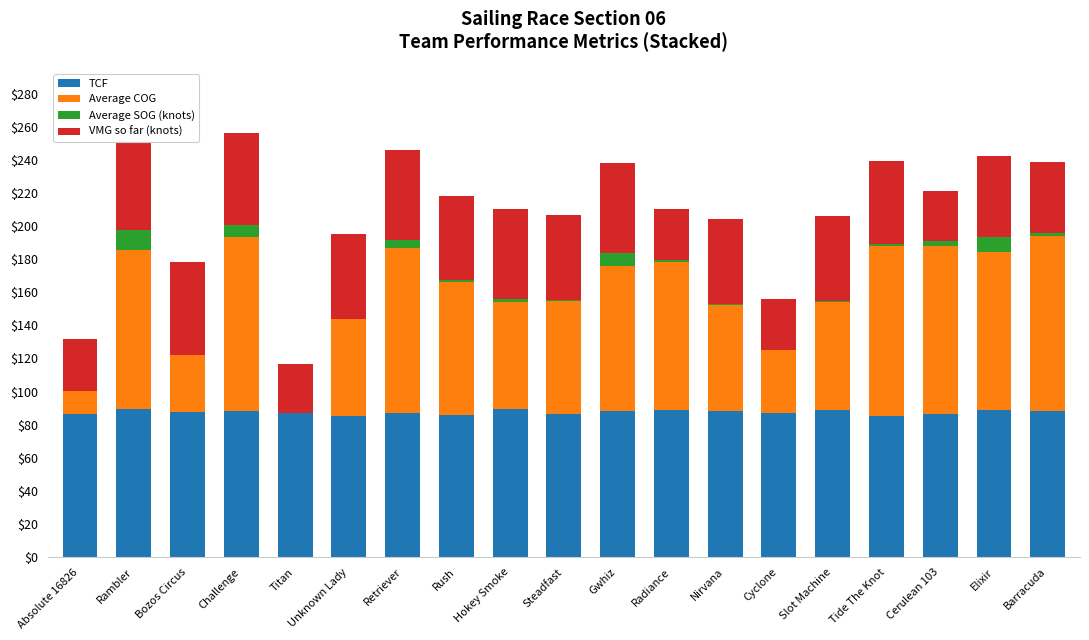

Reading left to right, extract all data points from this chart.

TCF: Absolute 16826=86.4	Rambler=89.4	Bozos Circus=87.6	Challenge=88.5	Titan=86.9	Unknown Lady=85.5	Retriever=86.9	Rush=85.7	Hokey Smoke=89.3	Steadfast=86.5	Gwhiz=88.5	Radiance=88.6	Nirvana=88.4	Cyclone=86.9	Slot Machine=89.1	Tide The Knot=85.4	Cerulean 103=86.4	Elixir=88.6	Barracuda=88.0
Average COG: Absolute 16826=14.1	Rambler=96.0	Bozos Circus=34.5	Challenge=105.0	Titan=0.0	Unknown Lady=58.5	Retriever=99.9	Rush=80.7	Hokey Smoke=64.8	Steadfast=68.1	Gwhiz=87.3	Radiance=89.7	Nirvana=63.6	Cyclone=38.1	Slot Machine=64.8	Tide The Knot=102.6	Cerulean 103=101.7	Elixir=95.7	Barracuda=105.9
Average SOG (knots): Absolute 16826=0.0	Rambler=12.0	Bozos Circus=0.0	Challenge=7.0	Titan=0.0	Unknown Lady=0.0	Retriever=5.0	Rush=1.0	Hokey Smoke=2.0	Steadfast=1.0	Gwhiz=8.0	Radiance=1.0	Nirvana=1.0	Cyclone=0.0	Slot Machine=1.0	Tide The Knot=1.0	Cerulean 103=3.0	Elixir=9.0	Barracuda=2.0
VMG so far (knots): Absolute 16826=31.0	Rambler=58.0	Bozos Circus=56.0	Challenge=56.0	Titan=30.0	Unknown Lady=51.0	Retriever=54.0	Rush=51.0	Hokey Smoke=54.0	Steadfast=51.0	Gwhiz=54.0	Radiance=31.0	Nirvana=51.0	Cyclone=31.0	Slot Machine=51.0	Tide The Knot=50.0	Cerulean 103=30.0	Elixir=49.0	Barracuda=43.0